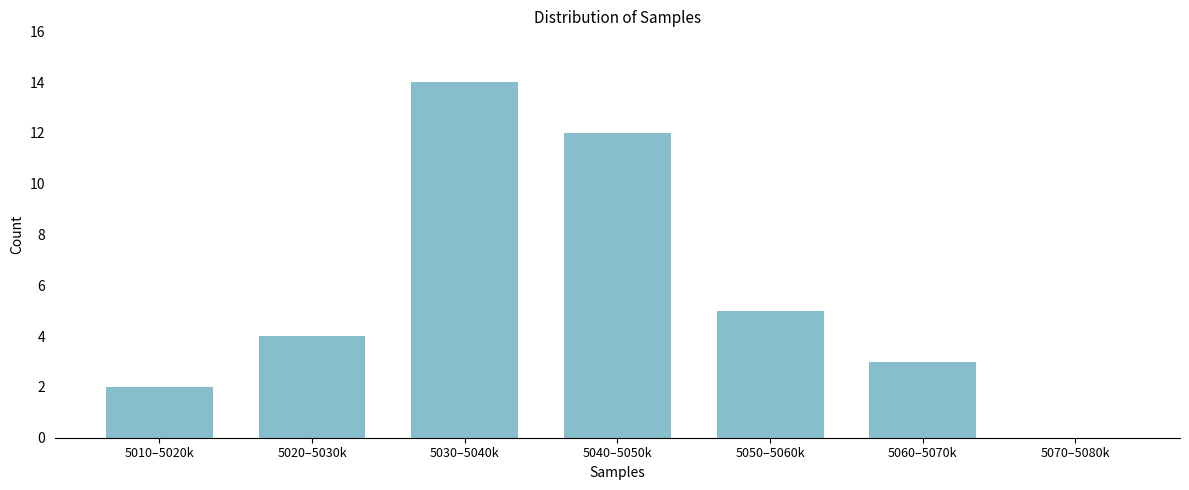

Reading left to right, what are all the values shown in this chart?

5010–5020k=2	5020–5030k=4	5030–5040k=14	5040–5050k=12	5050–5060k=5	5060–5070k=3	5070–5080k=0